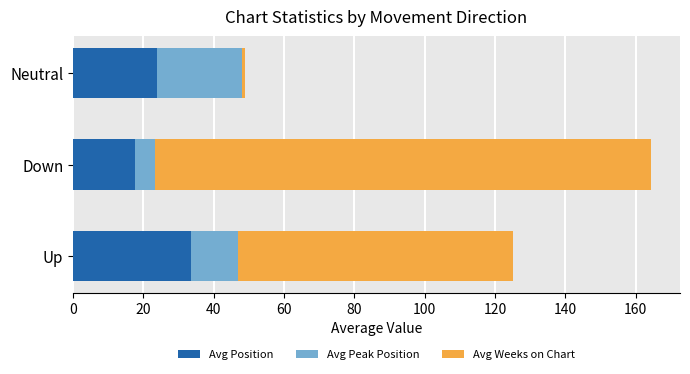

What is the sum of the Avg Position values at Up and Down?

51.2